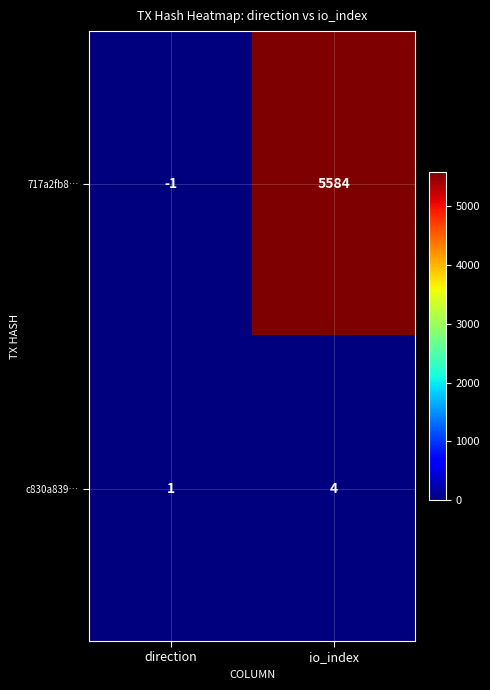

What is the difference between the highest and lowest values at direction?

2